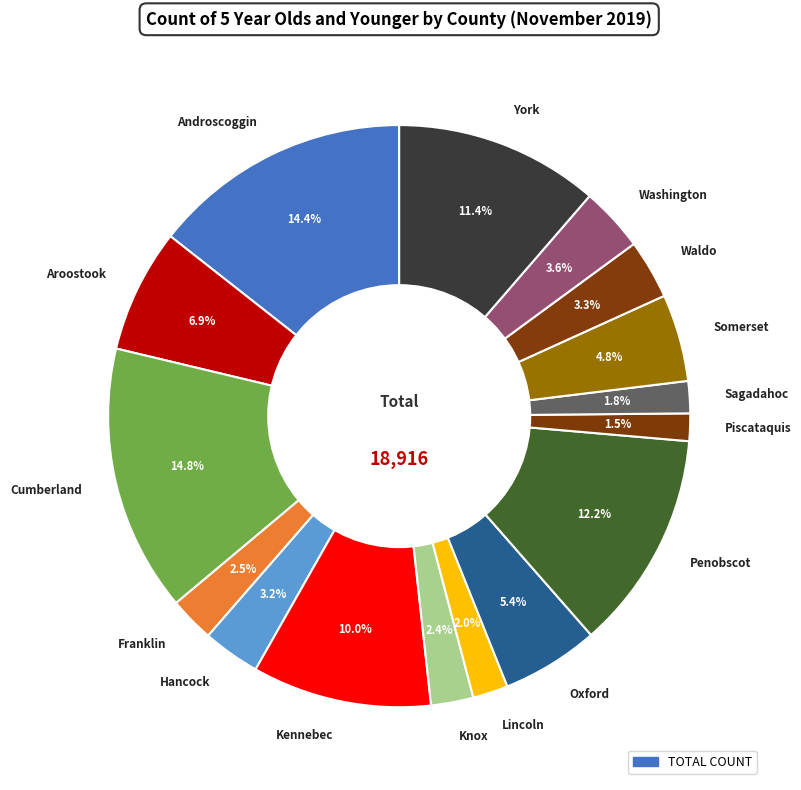

Is there any slice that represents more than half of the pie?

No